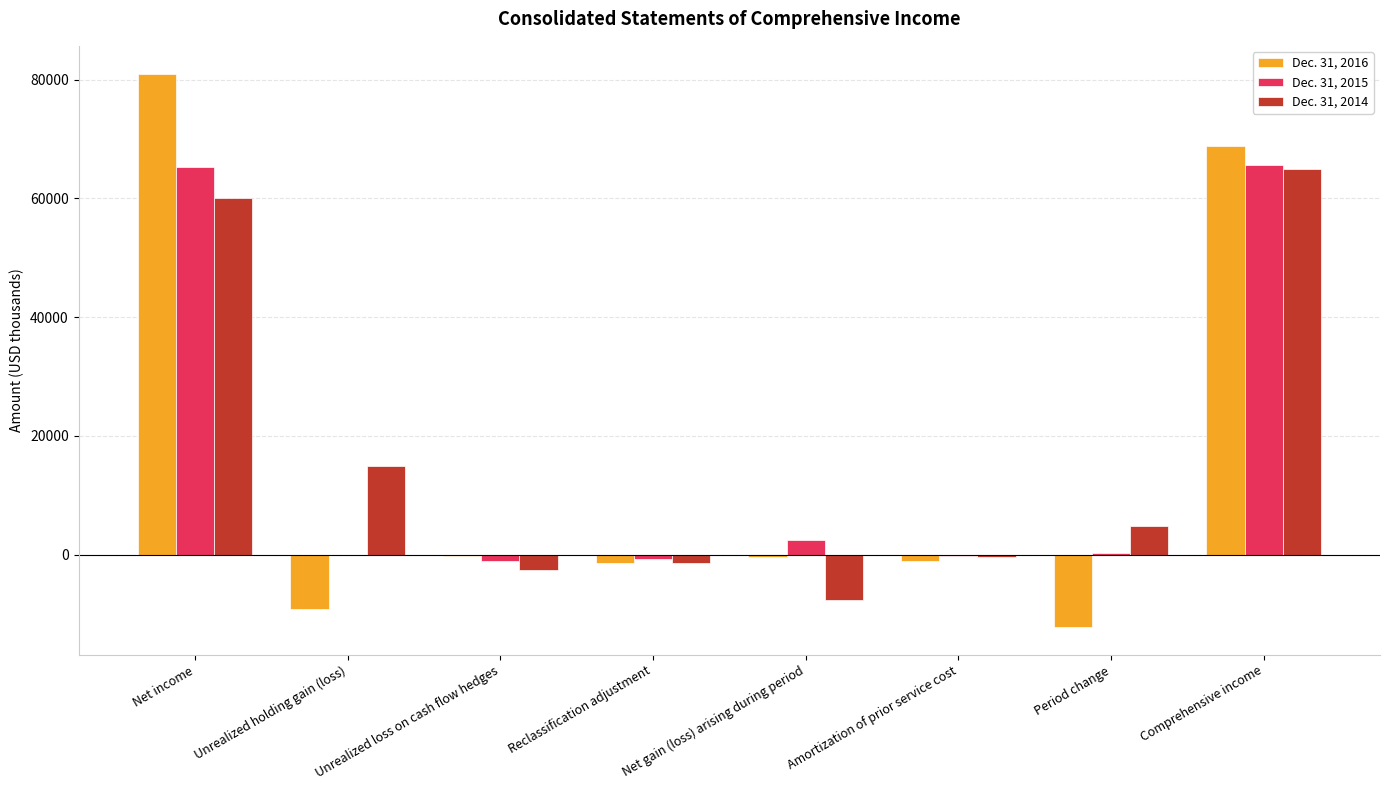

What is the spread (max minus min) of values at Amortization of prior service cost?

834